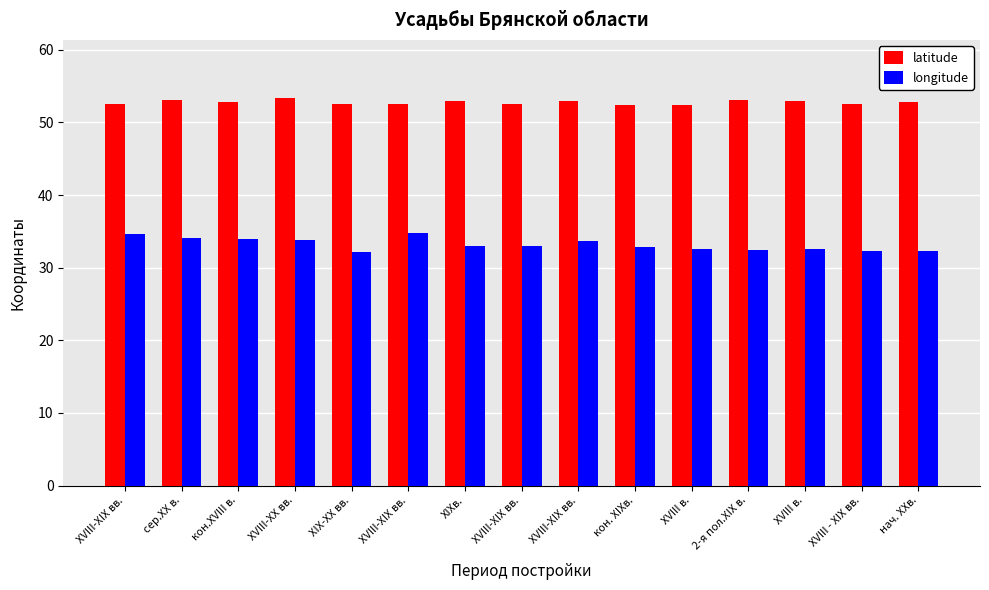

What is the approximate value of latitude at ХVIII-ХIХ вв.?

52.6